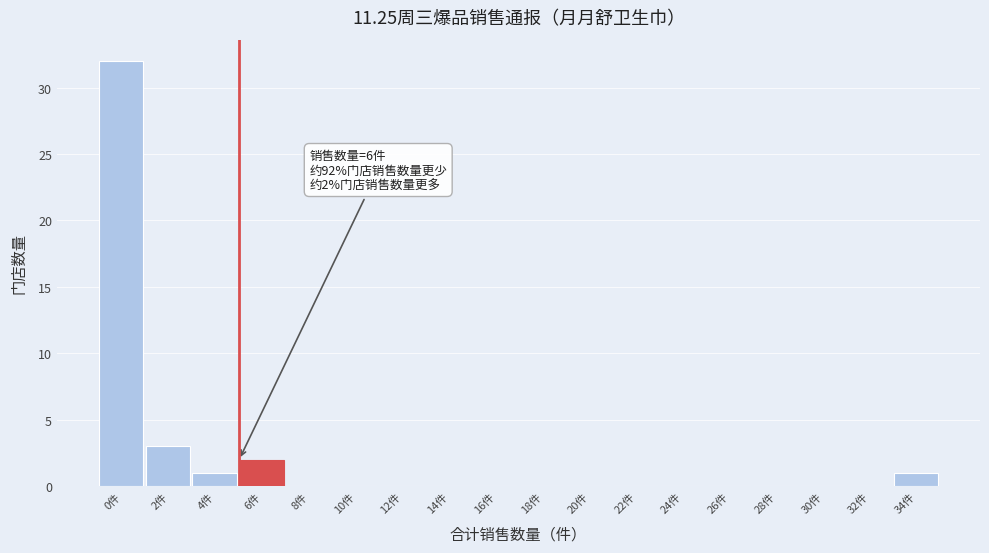

Reading left to right, list all the values displayed in this chart.

0件=32	2件=3	4件=1	6件=2	8件=0	10件=0	12件=0	14件=0	16件=0	18件=0	20件=0	22件=0	24件=0	26件=0	28件=0	30件=0	32件=0	34件=1